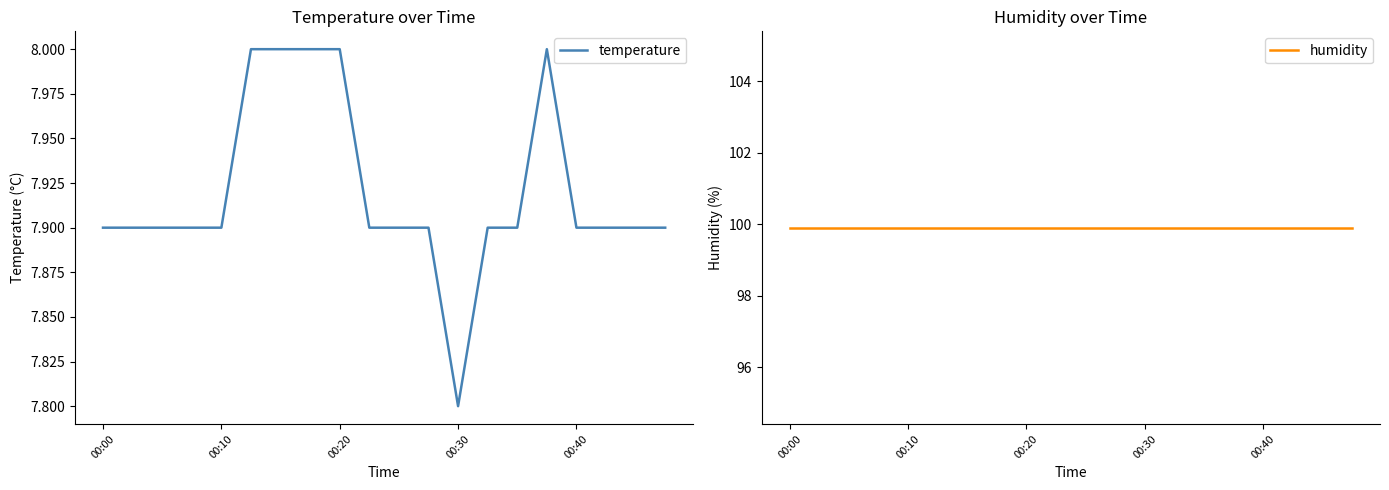

Which category has the highest value in the temperature series?

5